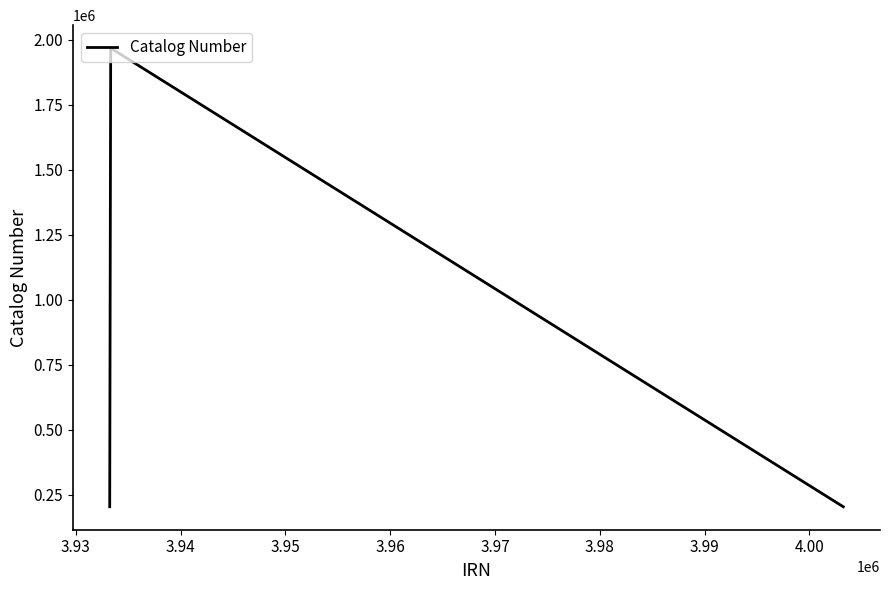

What is the average value?

654808